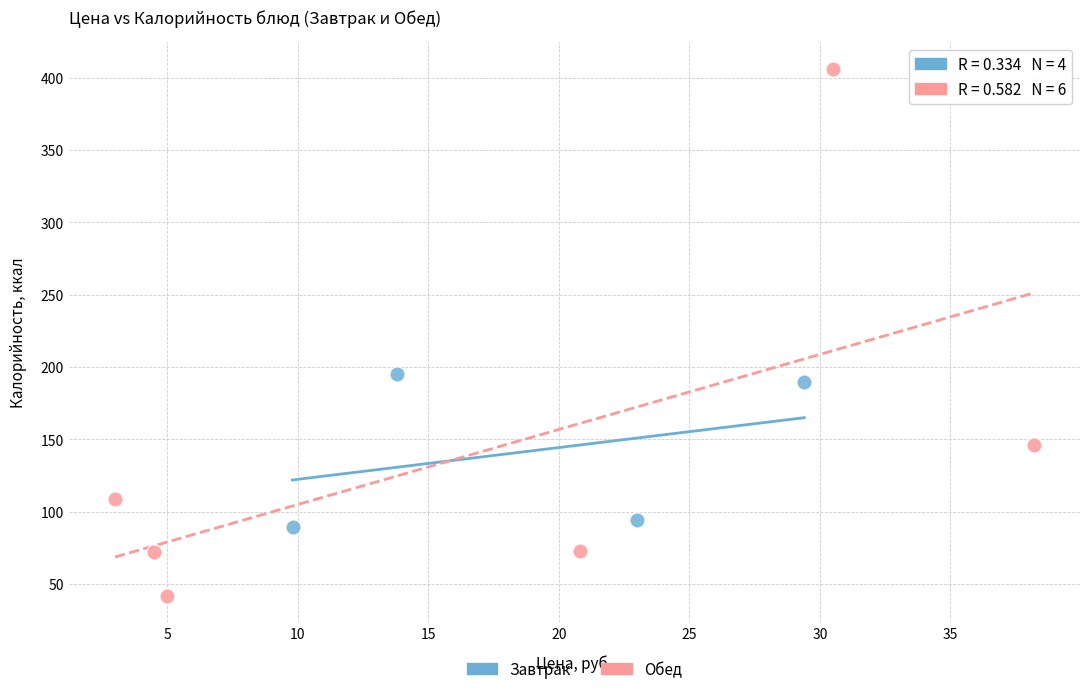

What are all the series names shown in the legend?

Завтрак, Обед